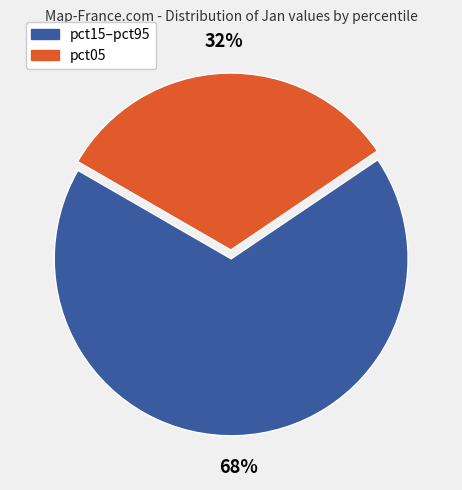

Is there any slice that represents more than half of the pie?

Yes